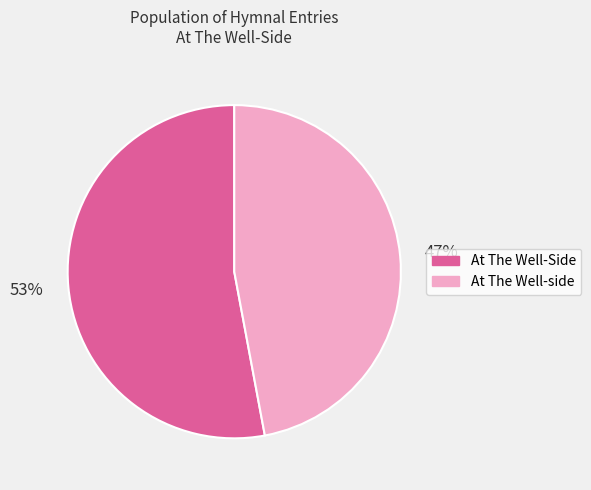

Which has a higher value, At The Well-side or At The Well-Side?

At The Well-Side